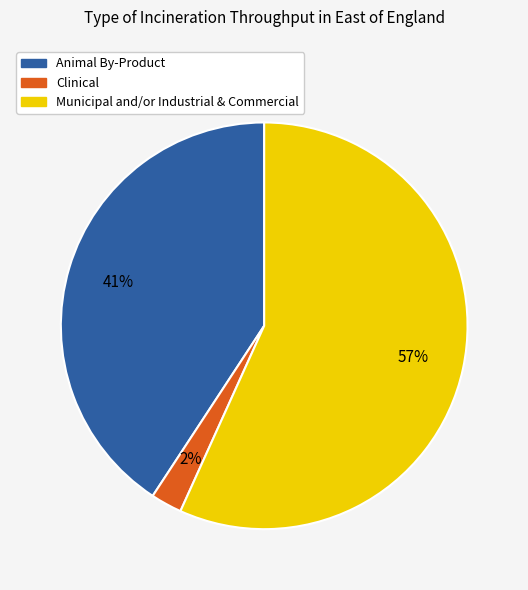

Do Clinical and Municipal and/or Industrial & Commercial together represent more than half of the pie?

Yes